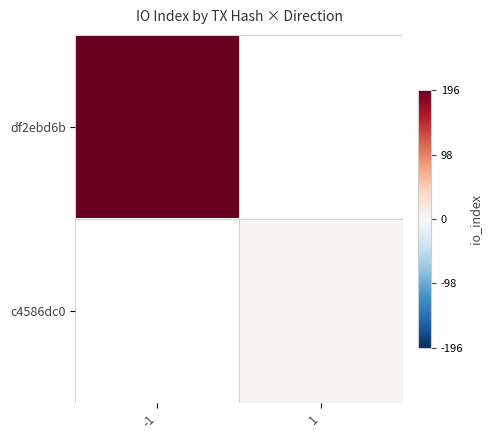

Count the number of data series in this chart.

2